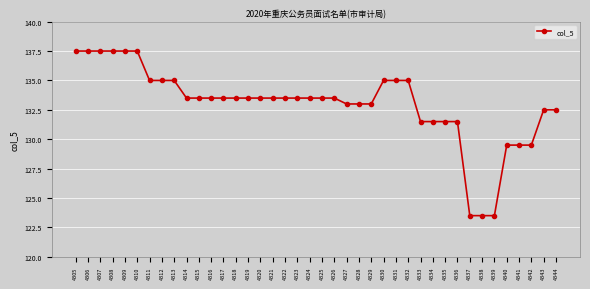

What is the smallest value displayed?

123.5